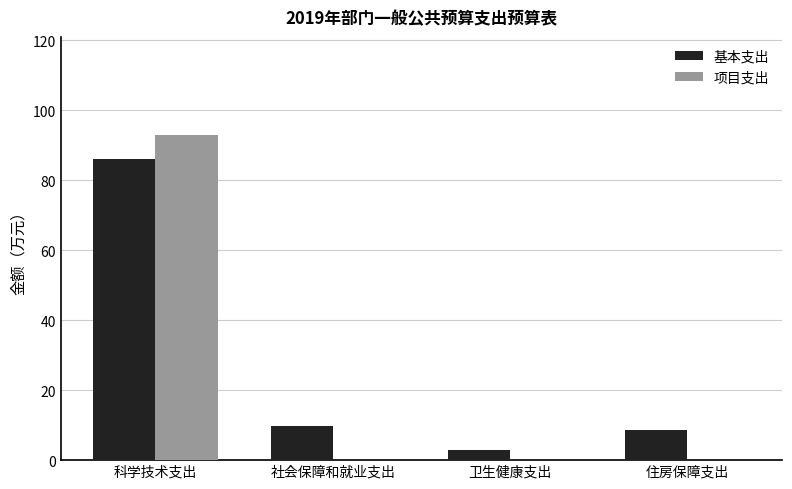

The 项目支出 series shows 0.0 at 住房保障支出. True or false?

True